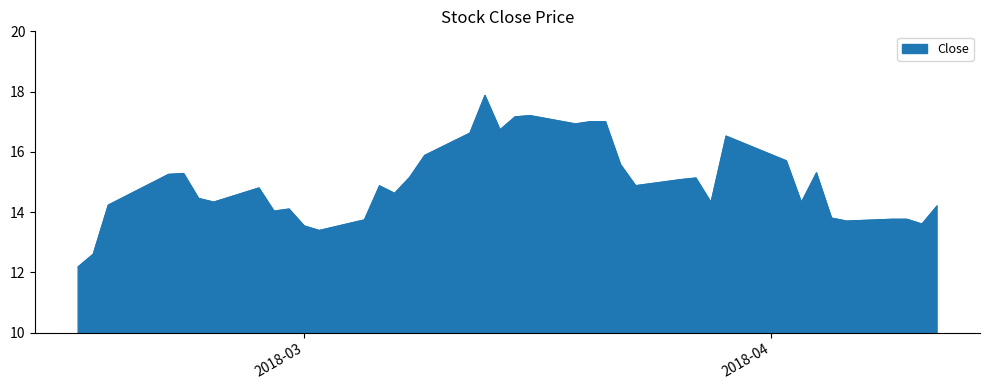

What is the minimum value shown in the chart?

12.2